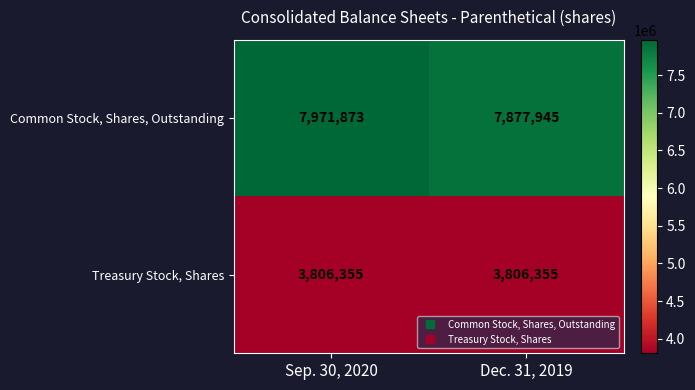

What is the spread (max minus min) of values at Sep. 30, 2020?

4165518